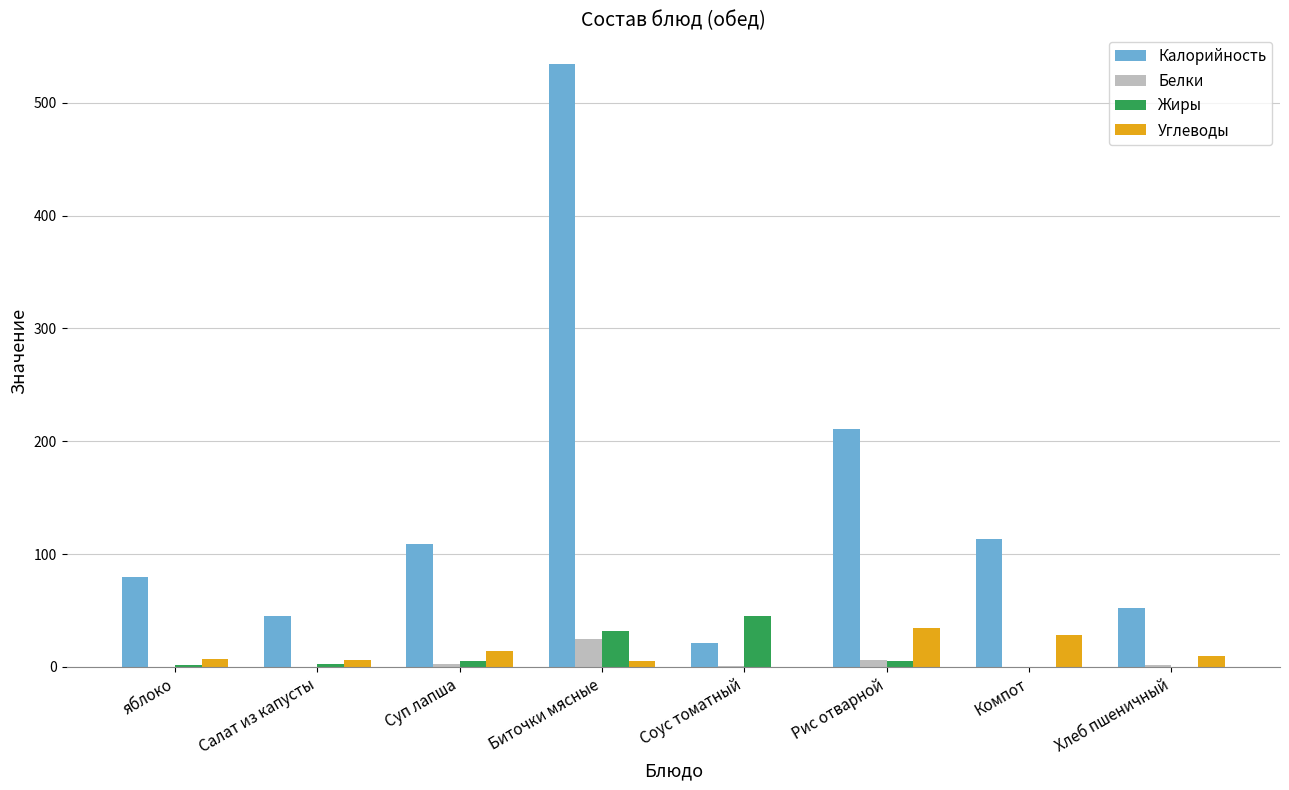

What is the total value across all series at Салат из капусты?

54.3